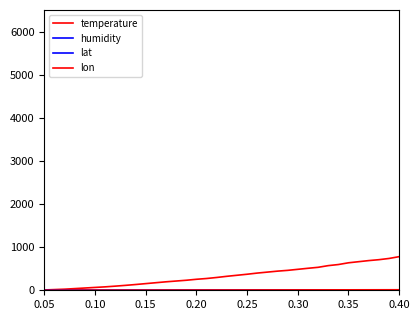

Does the chart display data point markers on the line(s)?

No